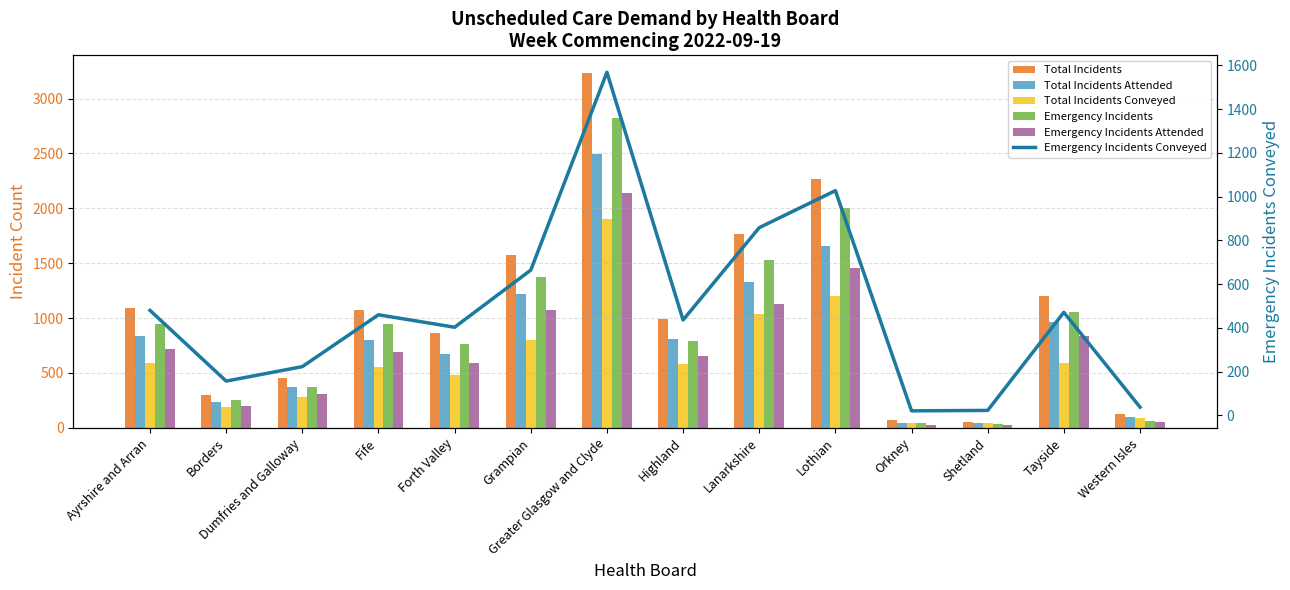

Where does the Total Incidents series first go above 1070?

Ayrshire and Arran